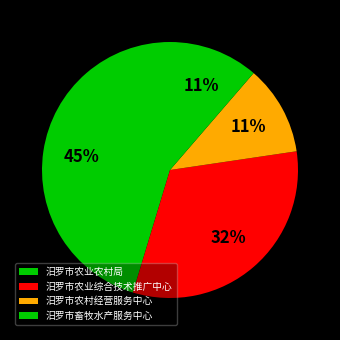

The 汨罗市农业农村局 slice represents 45% of the pie. True or false?

True